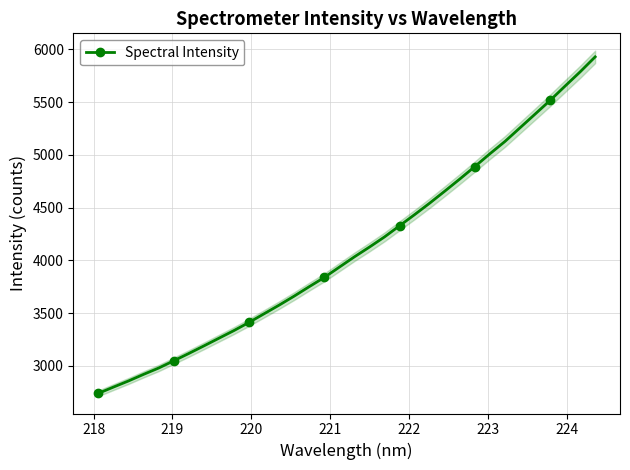

What is the value of the Spectral Intensity point at the 23rd from the left?

4541.8